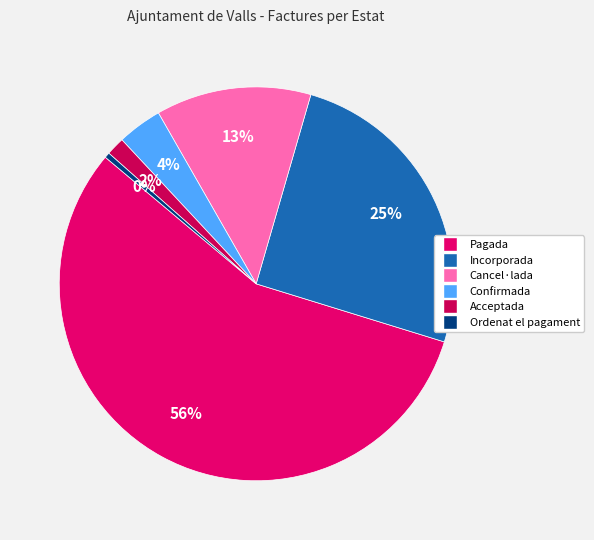

Is Pagada the majority of the pie?

Yes